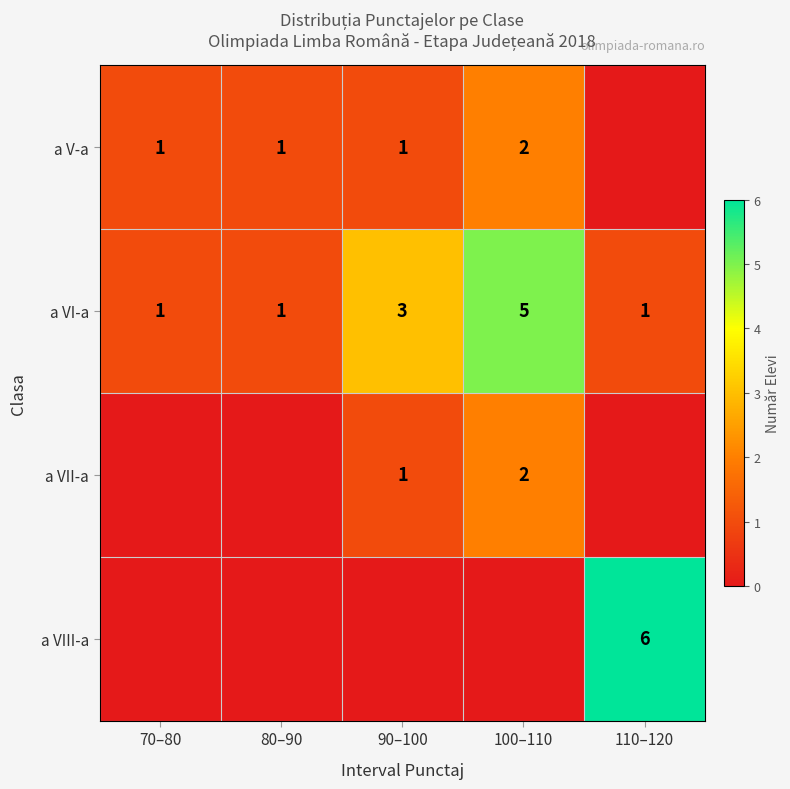

At how many categories does at least one series exceed 0?

5